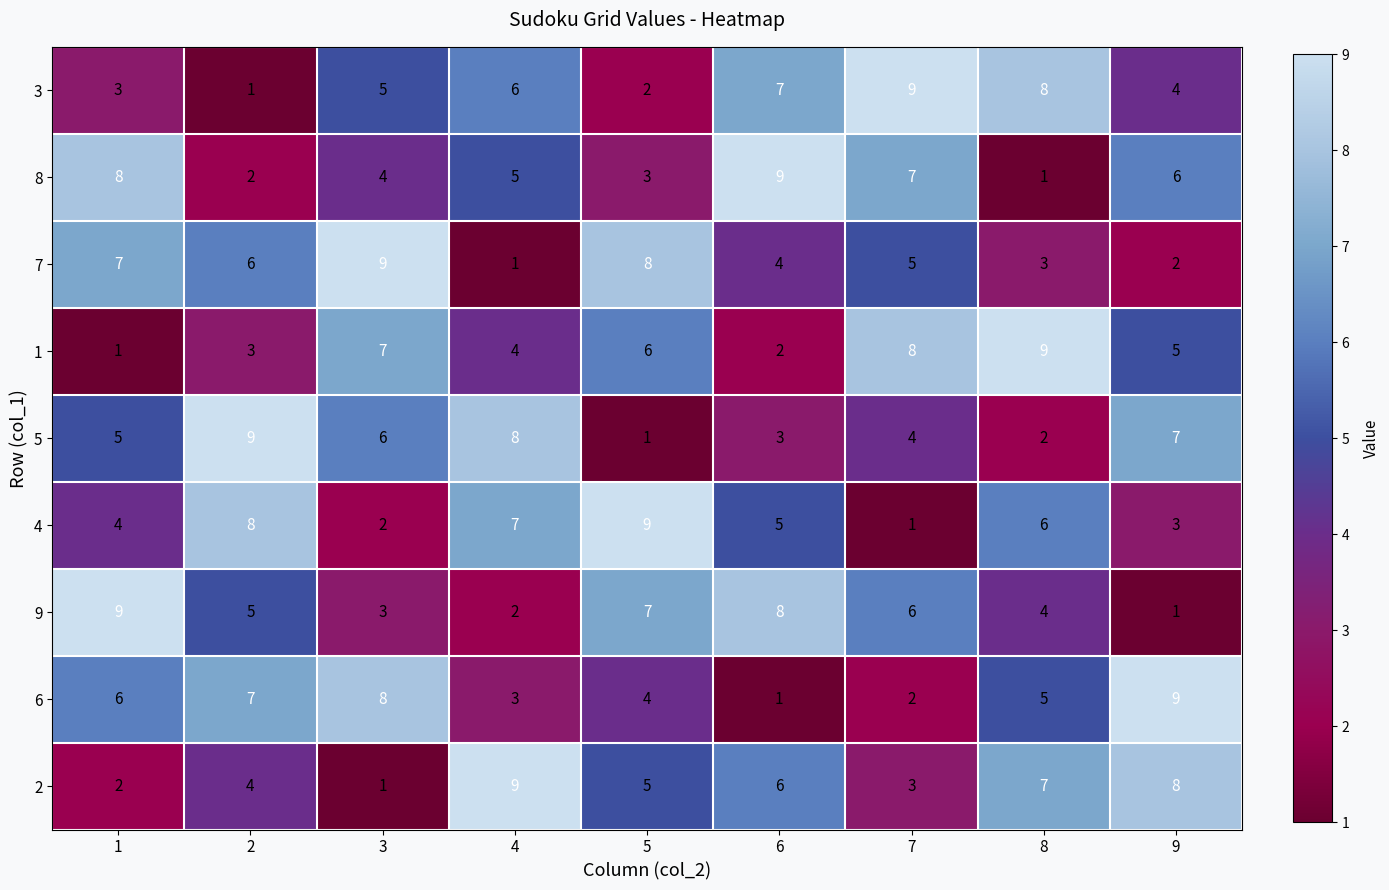

What is the difference between the second highest and second lowest values in the 4 series?

6